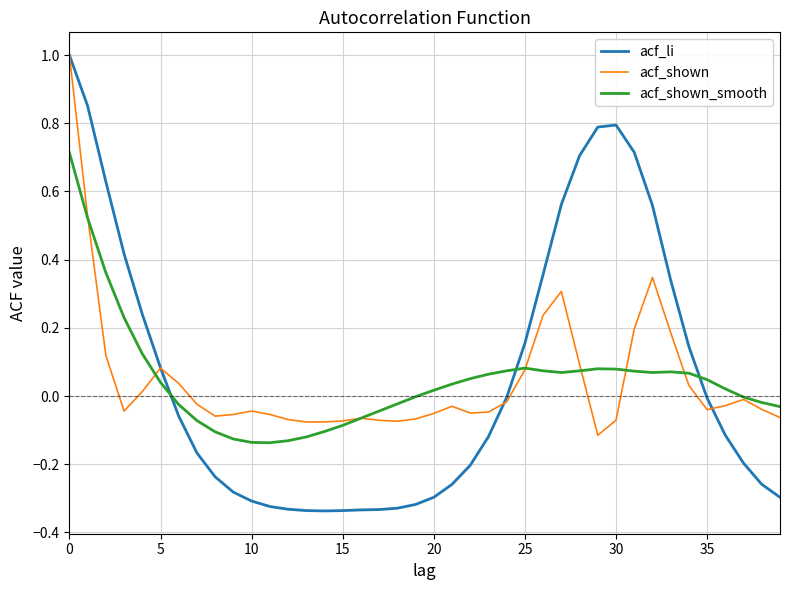

Which series has the largest range (max minus min)?

acf_li